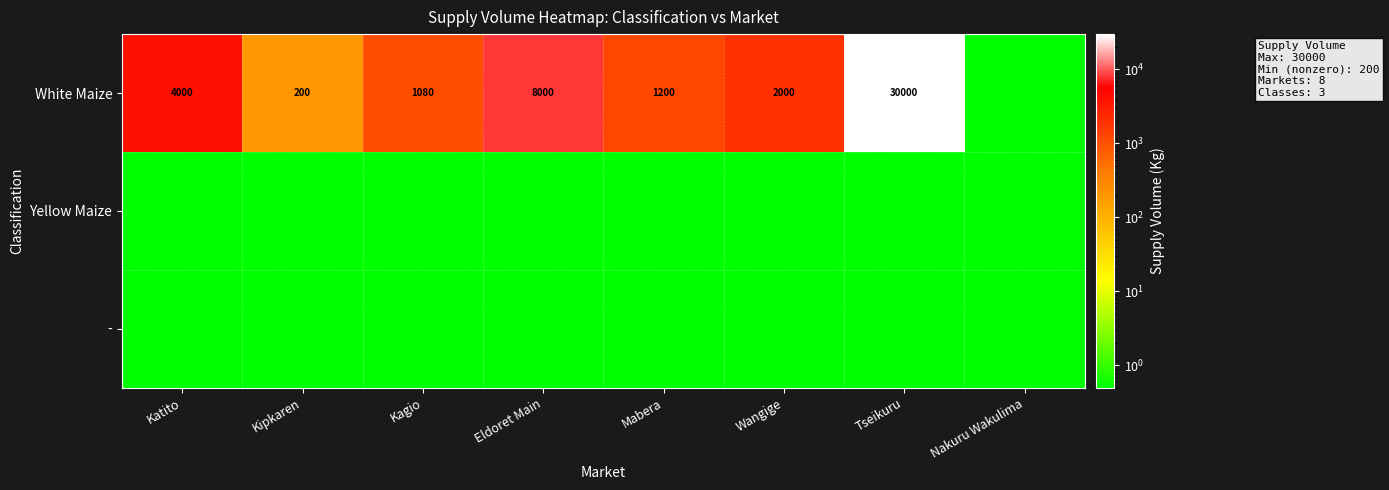

At how many categories does at least one series exceed 10069?

1